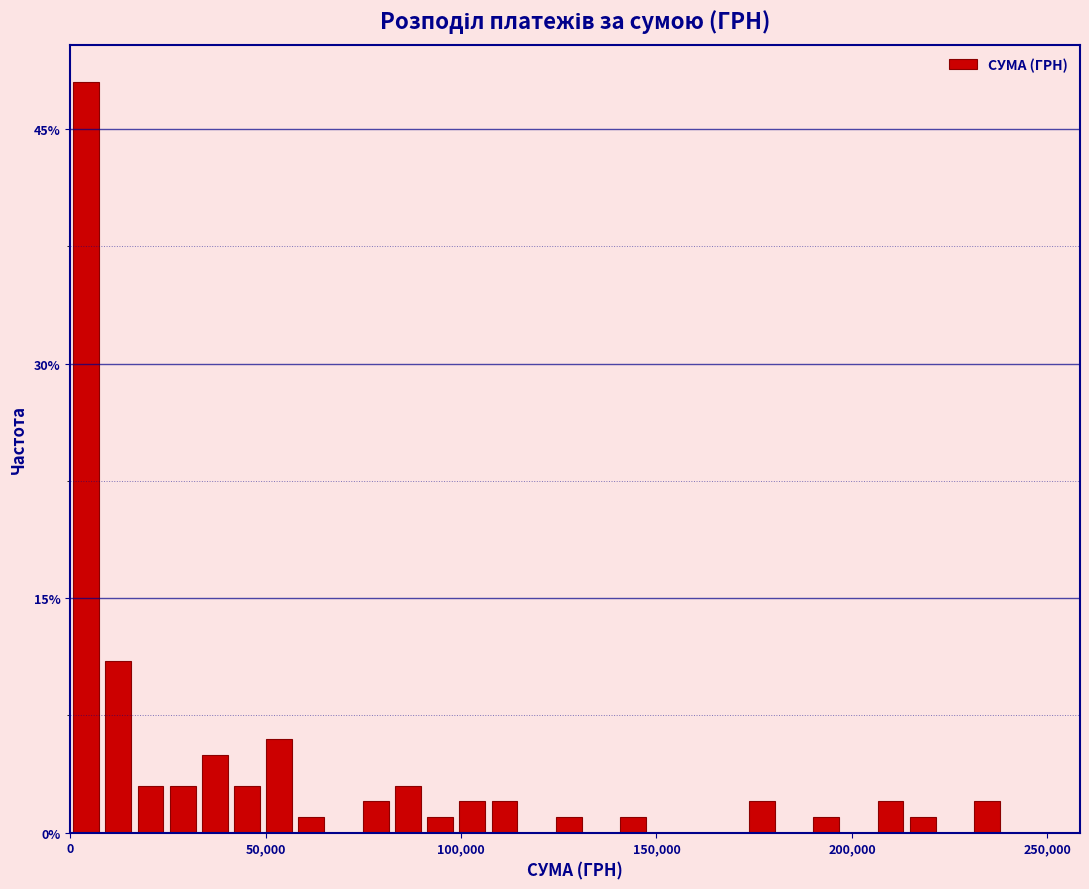

Read against the x-axis, roughly where is the centre of the tallest bar?

5000